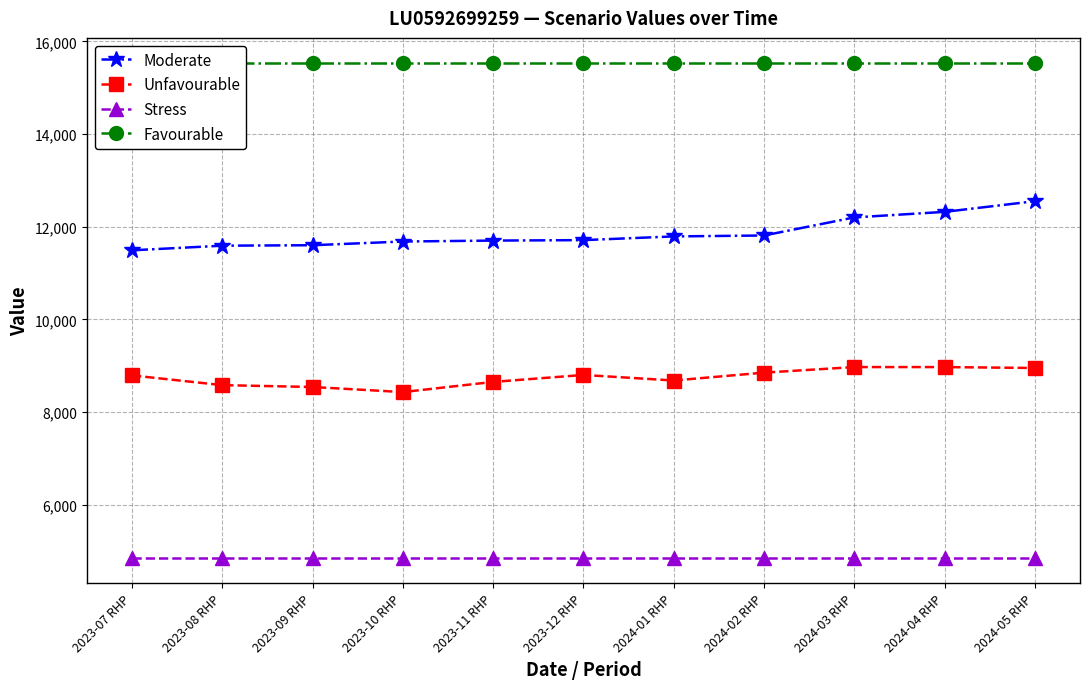

True or false: Favourable has more than 2 points higher than both neighbors.

False